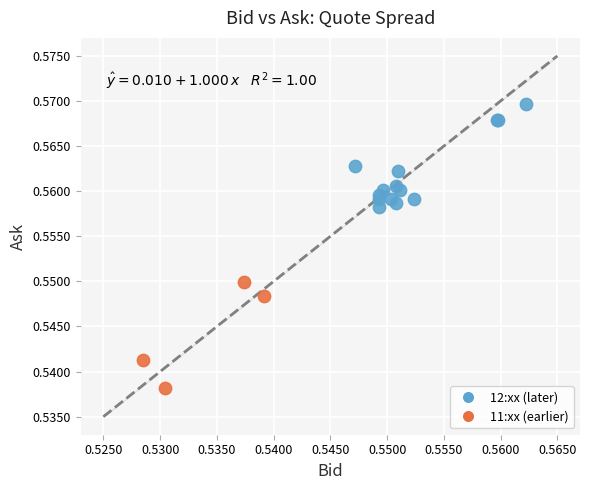

Which series contains the lowest Y value?

11:xx (earlier)